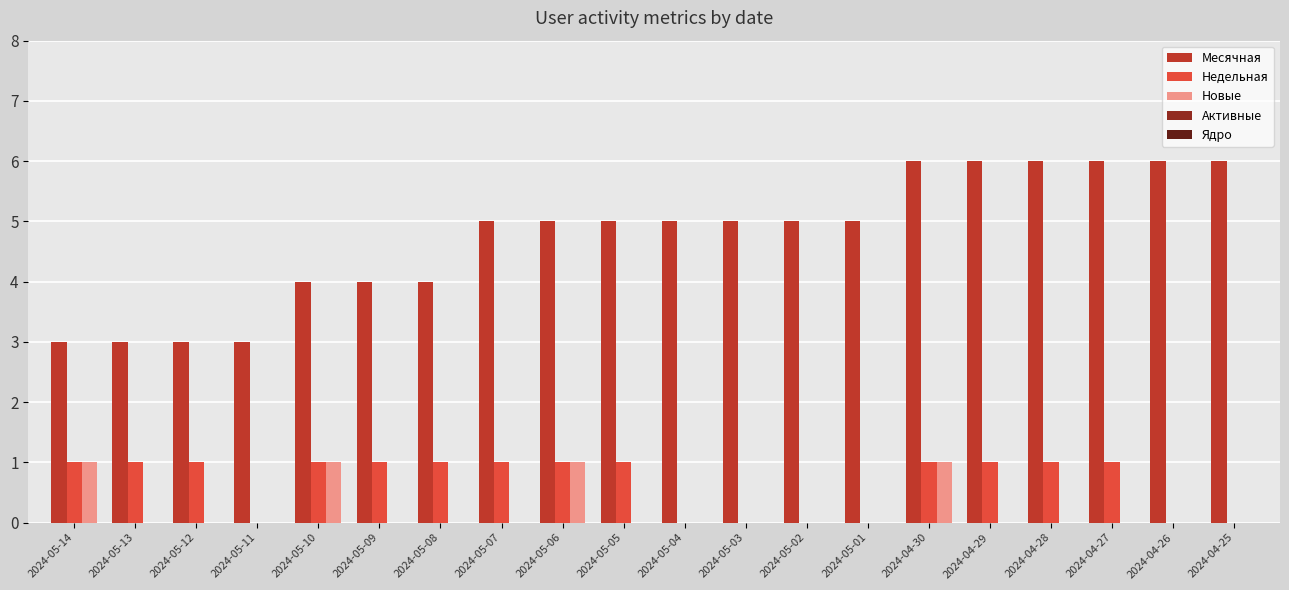

True or false: Новые has a value of 2 at 2024-04-30.

False